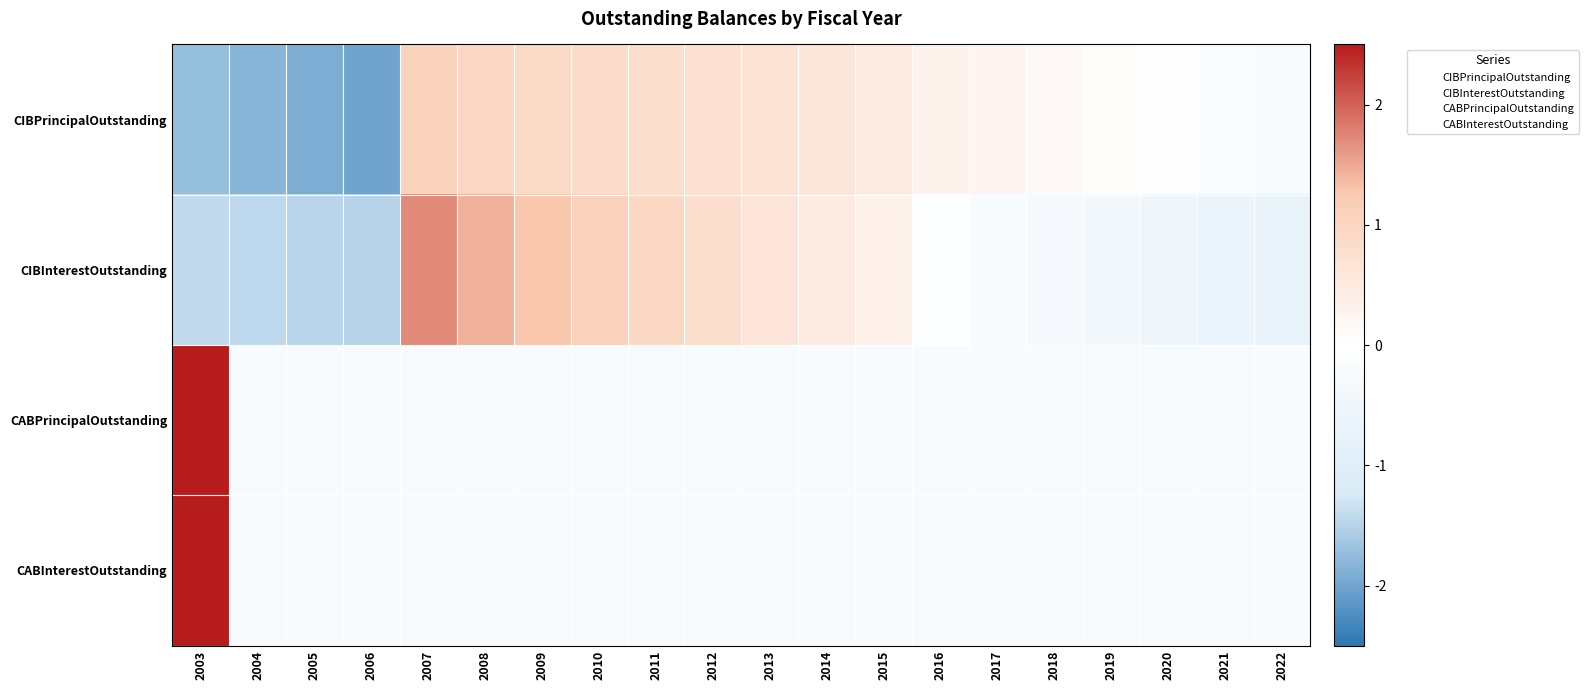

Reading left to right, list all the values displayed in this chart.

CIBPrincipalOutstanding: 2003=-1.7	2004=-1.8	2005=-1.9	2006=-2.0	2007=1.1	2008=1.0	2009=0.9	2010=0.9	2011=0.8	2012=0.7	2013=0.7	2014=0.6	2015=0.5	2016=0.3	2017=0.2	2018=0.1	2019=0.1	2020=-0.0	2021=-0.1	2022=-0.2
CIBInterestOutstanding: 2003=-1.4	2004=-1.4	2005=-1.5	2006=-1.5	2007=1.7	2008=1.4	2009=1.3	2010=1.1	2011=0.9	2012=0.8	2013=0.6	2014=0.5	2015=0.3	2016=-0.1	2017=-0.2	2018=-0.3	2019=-0.4	2020=-0.5	2021=-0.6	2022=-0.7
CABPrincipalOutstanding: 2003=4.4	2004=-0.2	2005=-0.2	2006=-0.2	2007=-0.2	2008=-0.2	2009=-0.2	2010=-0.2	2011=-0.2	2012=-0.2	2013=-0.2	2014=-0.2	2015=-0.2	2016=-0.2	2017=-0.2	2018=-0.2	2019=-0.2	2020=-0.2	2021=-0.2	2022=-0.2
CABInterestOutstanding: 2003=4.4	2004=-0.2	2005=-0.2	2006=-0.2	2007=-0.2	2008=-0.2	2009=-0.2	2010=-0.2	2011=-0.2	2012=-0.2	2013=-0.2	2014=-0.2	2015=-0.2	2016=-0.2	2017=-0.2	2018=-0.2	2019=-0.2	2020=-0.2	2021=-0.2	2022=-0.2